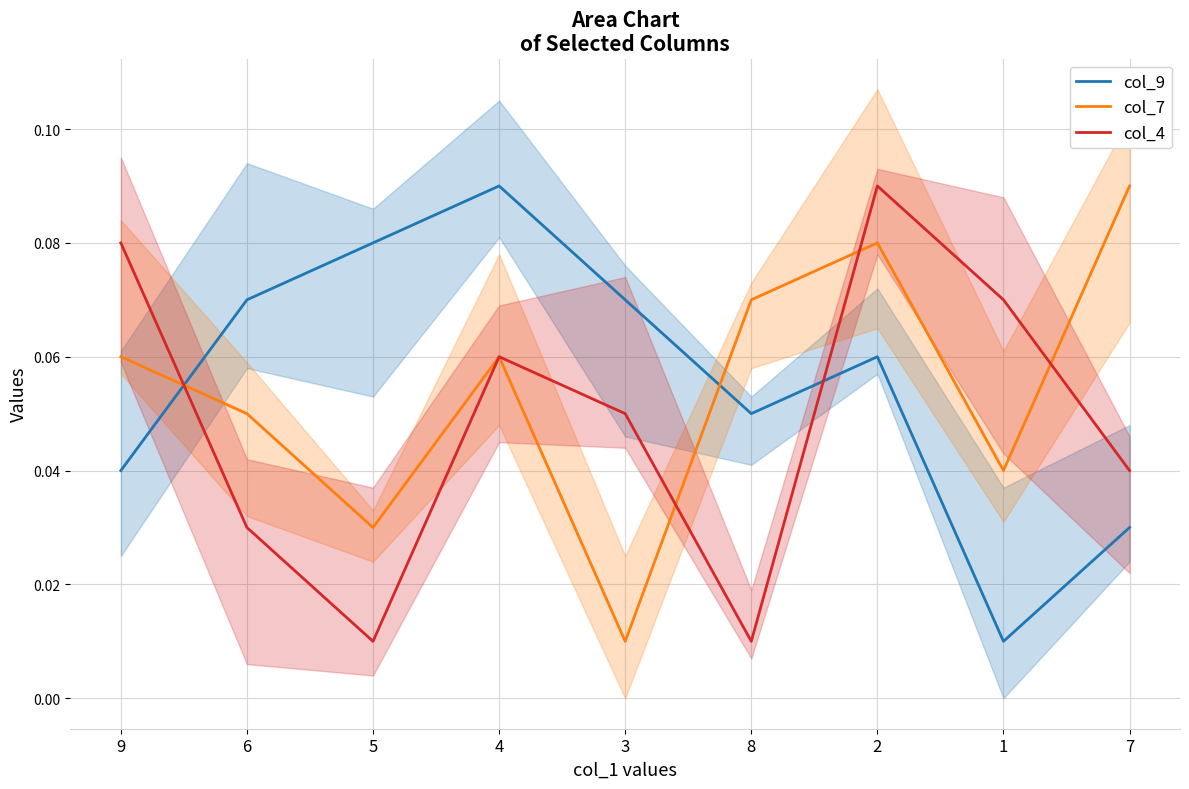

What value does the col_7 series have at 2?

0.1